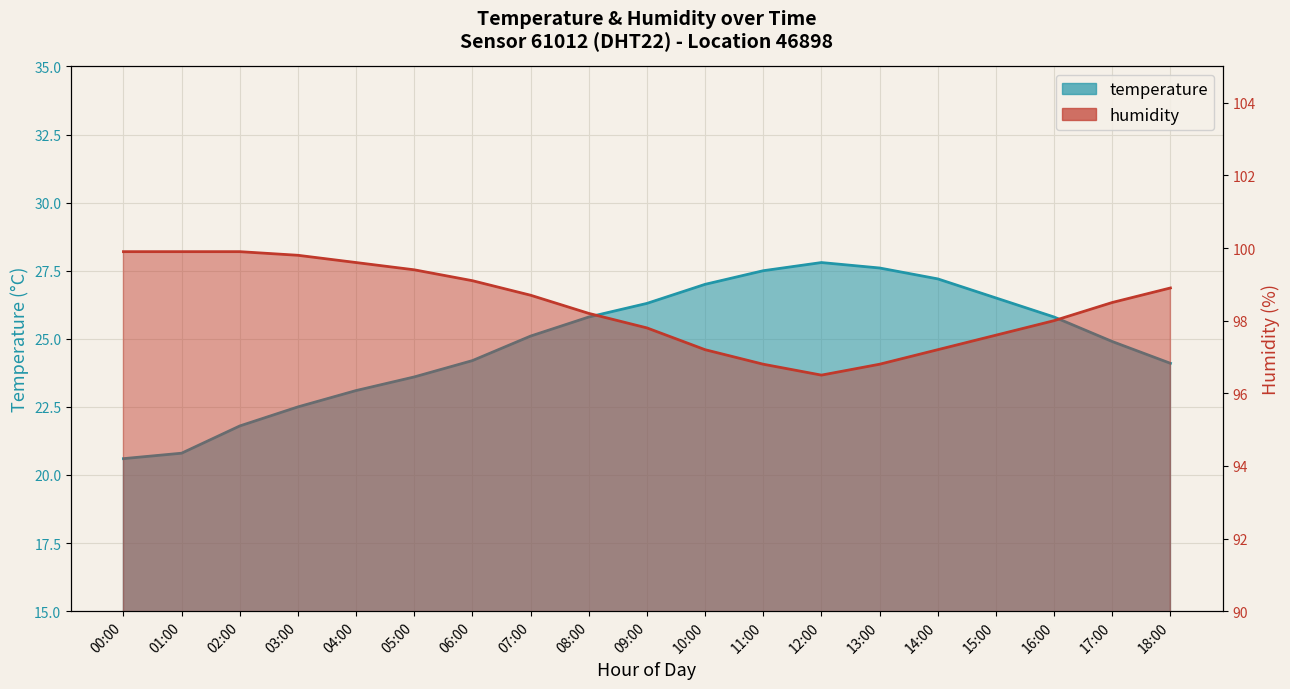

Where is the first local minimum for humidity?

12:00